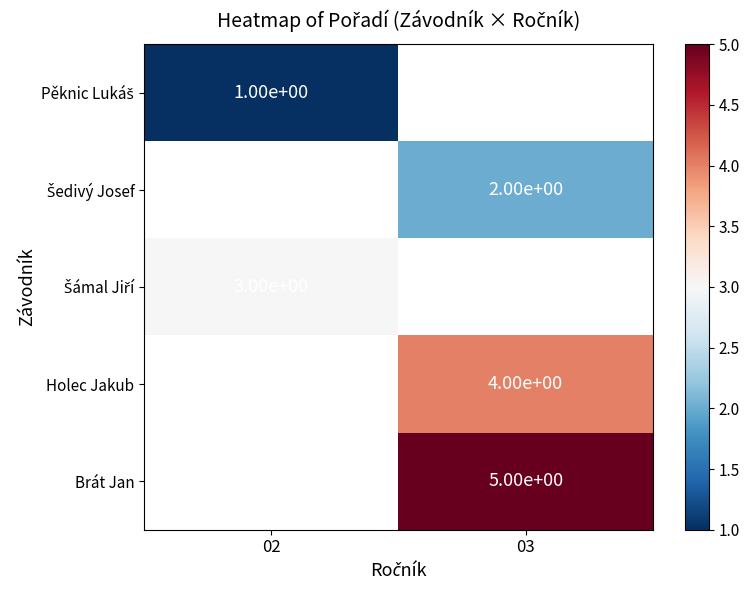

True or false: Brát Jan has a value of 5 at 03.

True